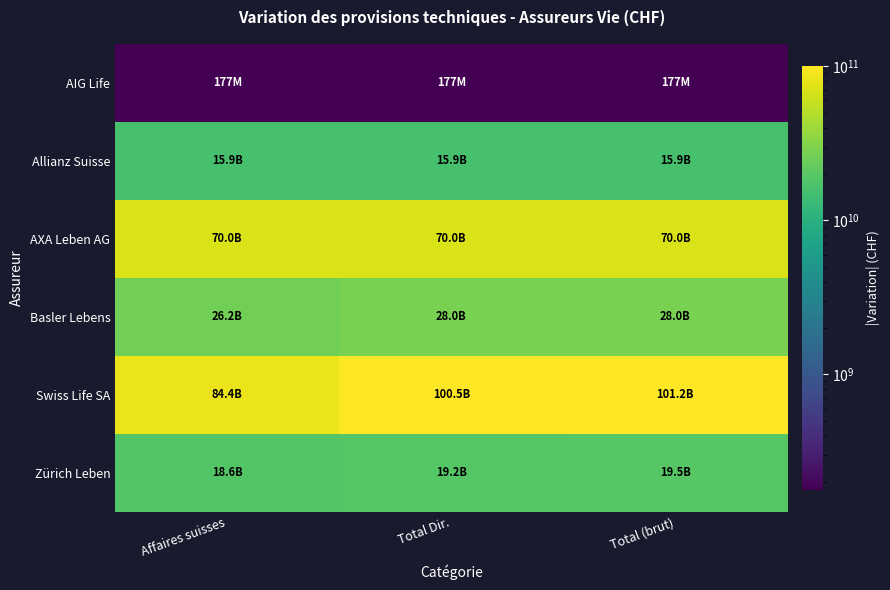

Which label corresponds to the smallest value in the chart?

Affaires suisses